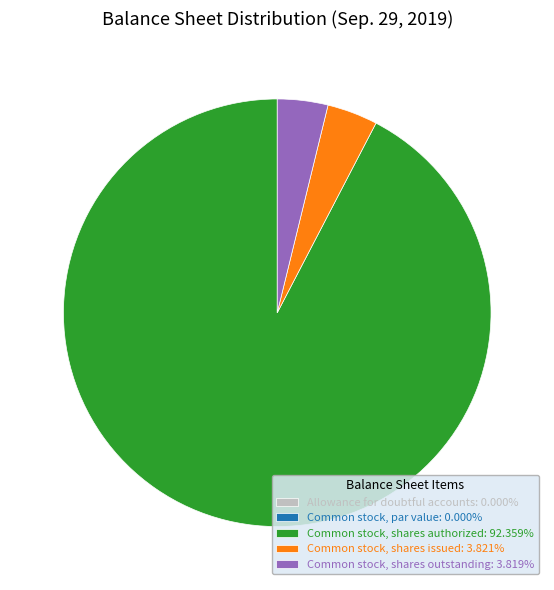

What is the ratio of the value at Common stock, shares authorized: 92.359% to the value at Common stock, shares issued: 3.821%?

24.2